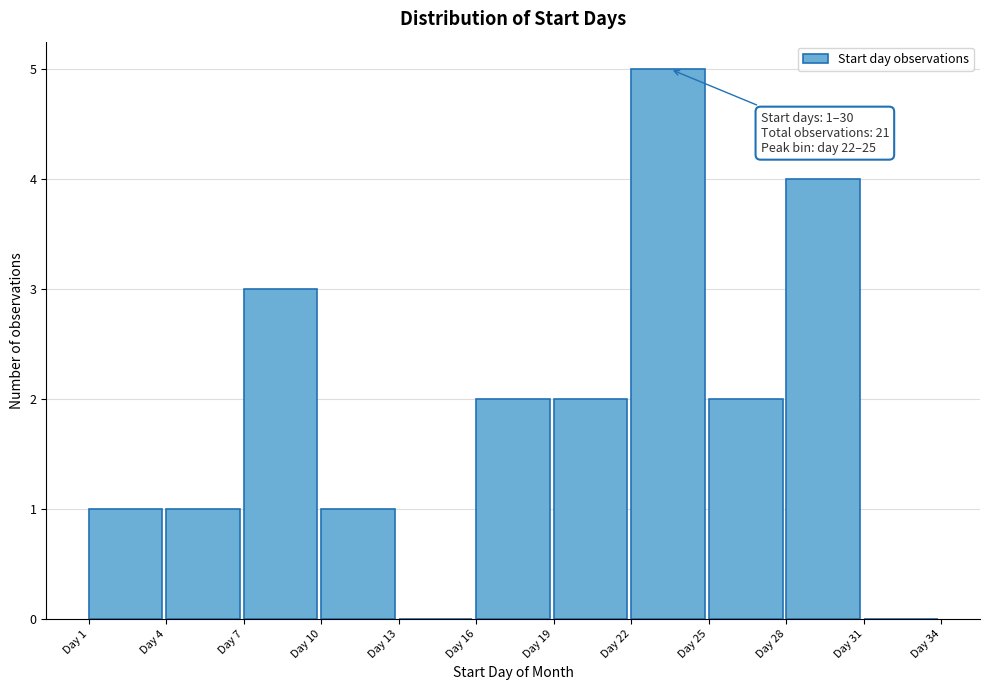

Over which range of the x-axis is the bar tallest?

22 to 25